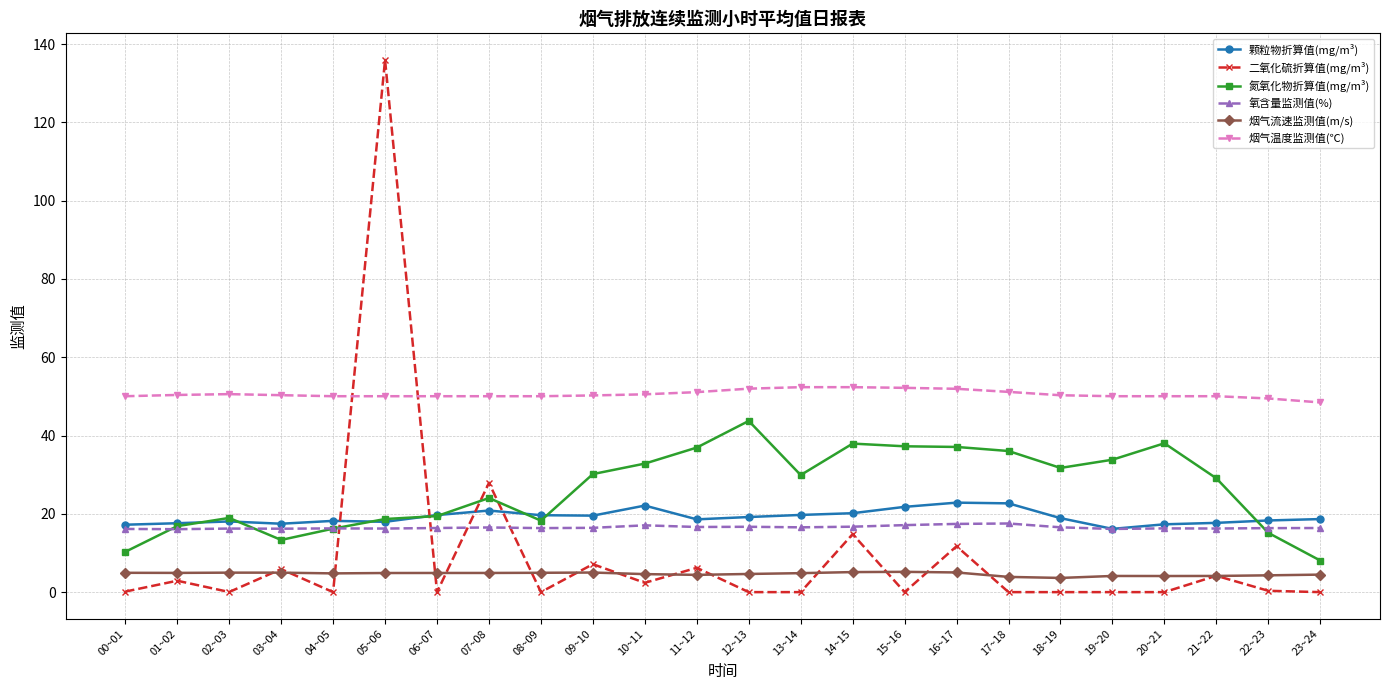

What is the minimum value for 烟气流速监测值(m/s)?

3.6